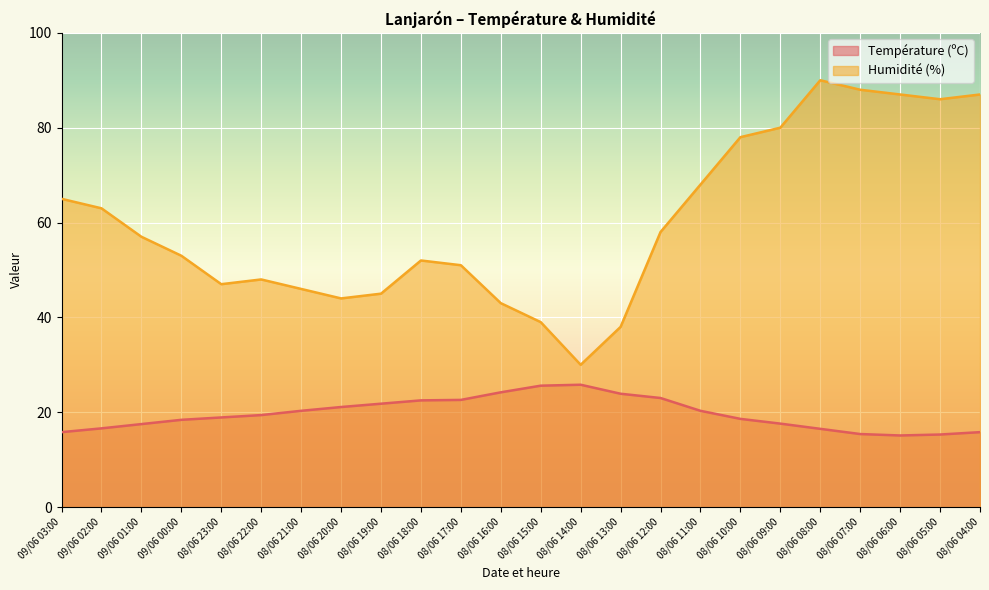

What is the average value of the Température (ºC) series?

19.7